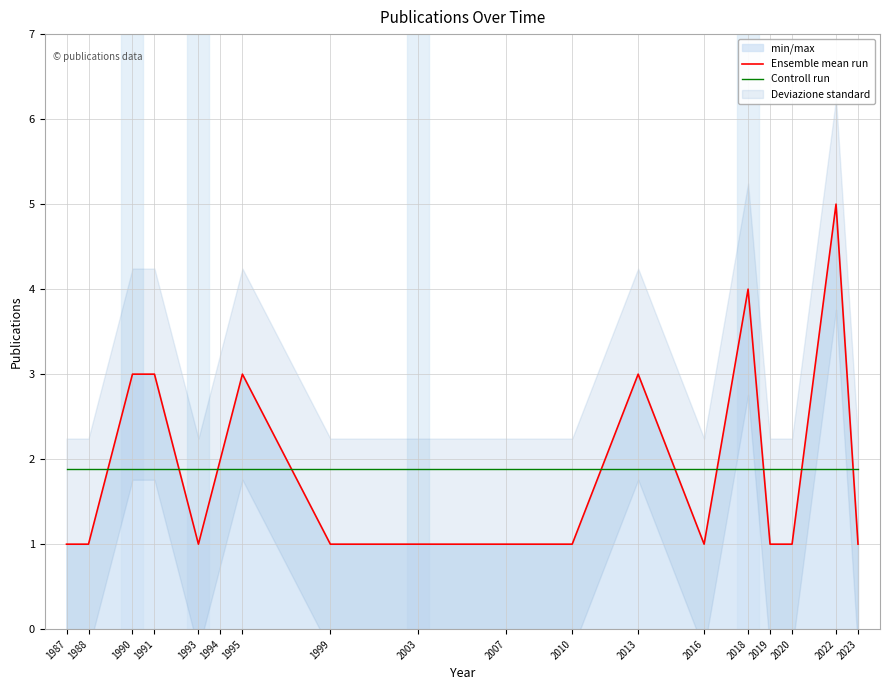

Is it true that Ensemble mean run equals 1.3 at 2020?

False